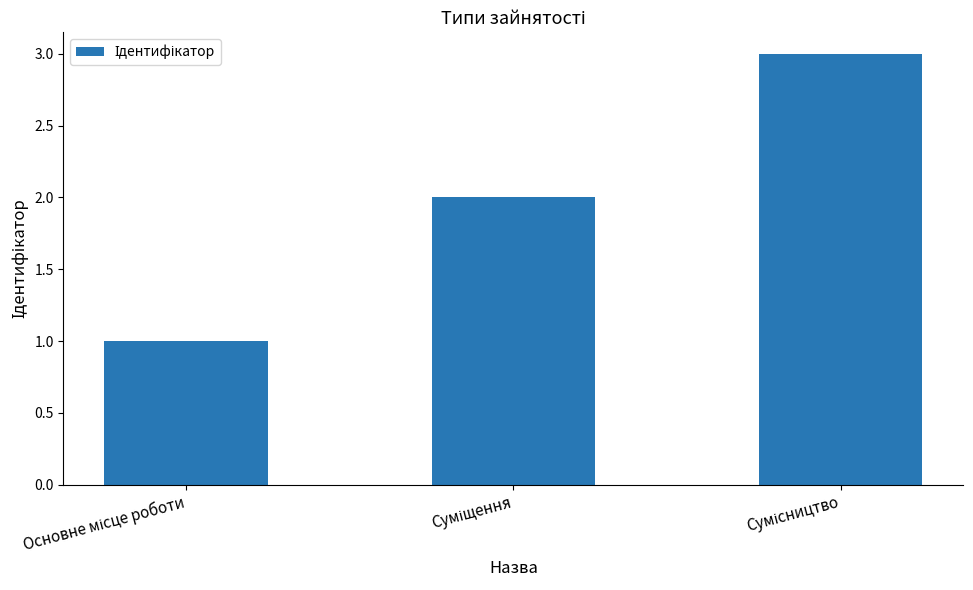

What is the greatest value displayed?

3